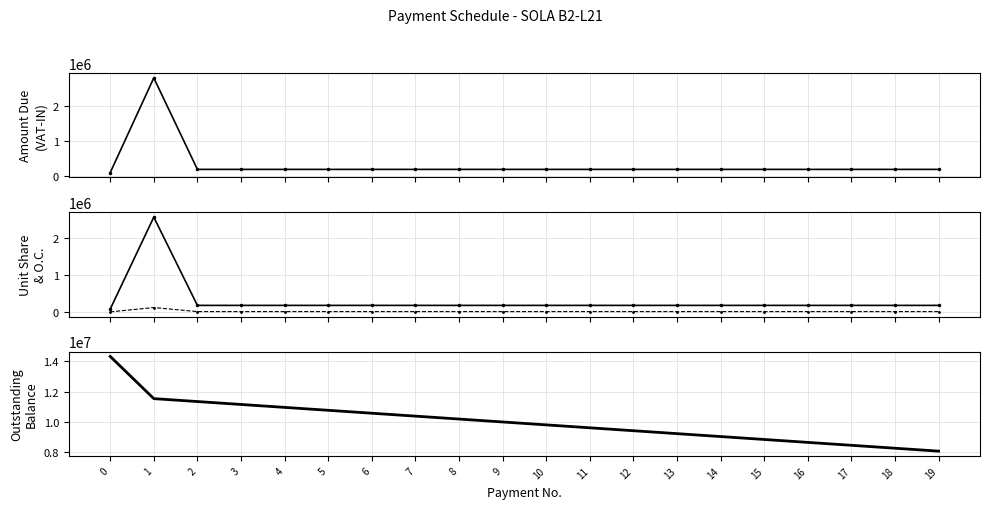

At how many categories does at least one series exceed 13170629?

1